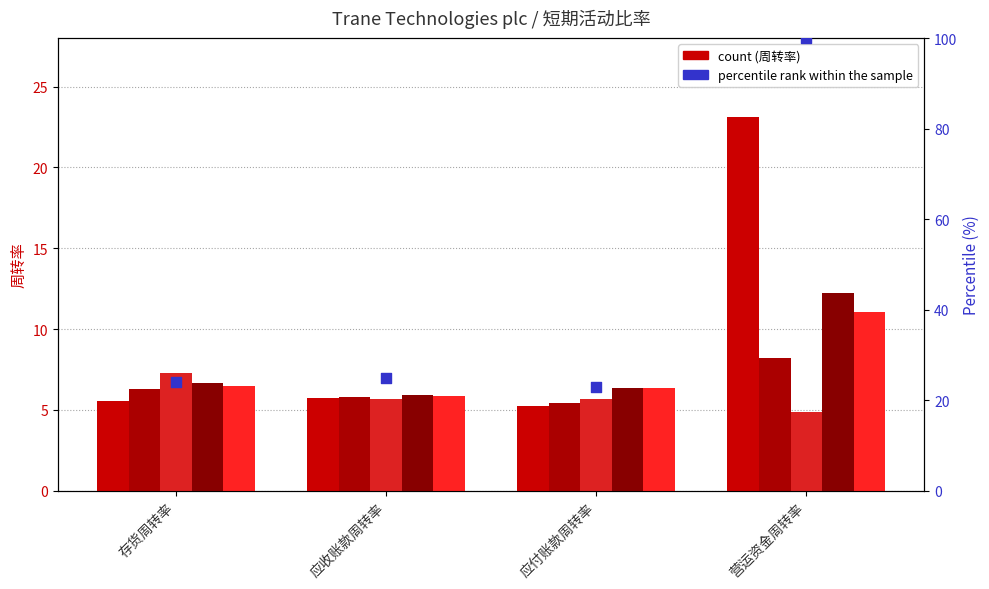

What is the total value across all series at 营运资金周转率?

59.5